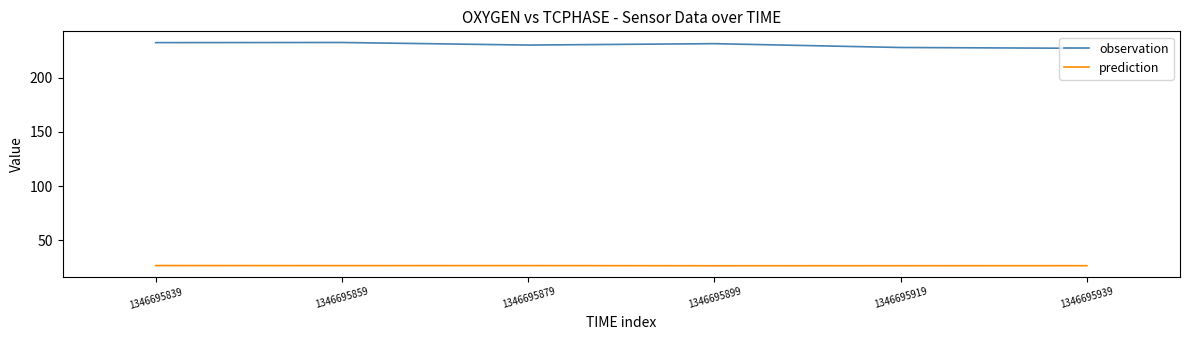

What is the sum of all observation values?

1380.3